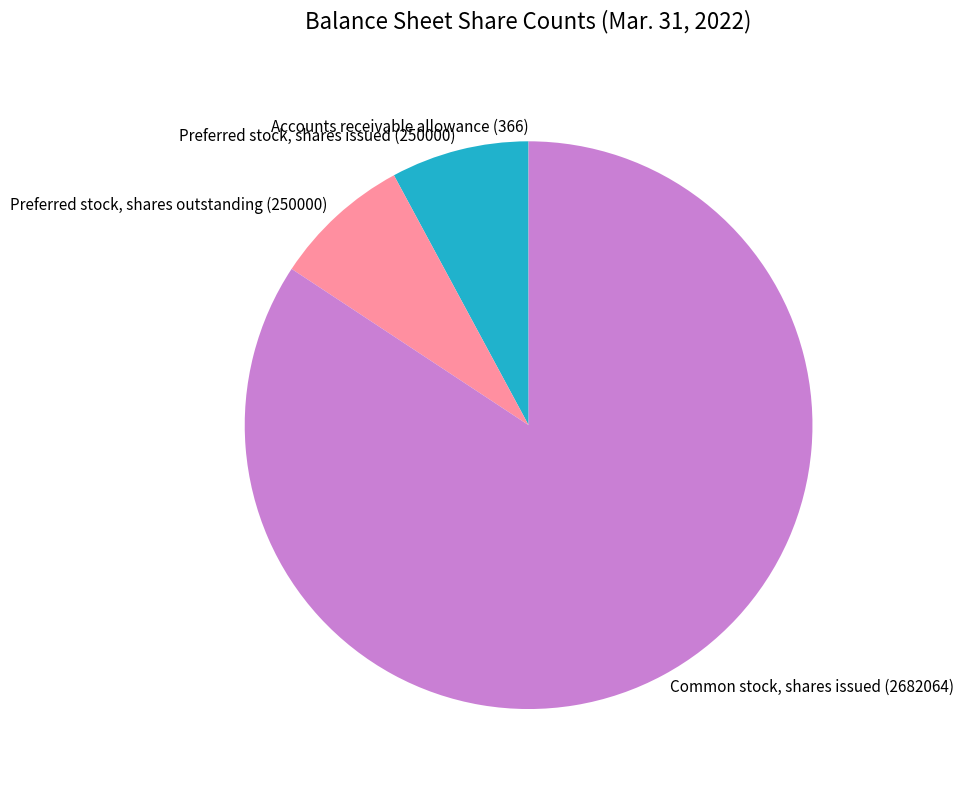

True or false: Preferred stock, shares issued (250000) accounts for 8% of the total.

True